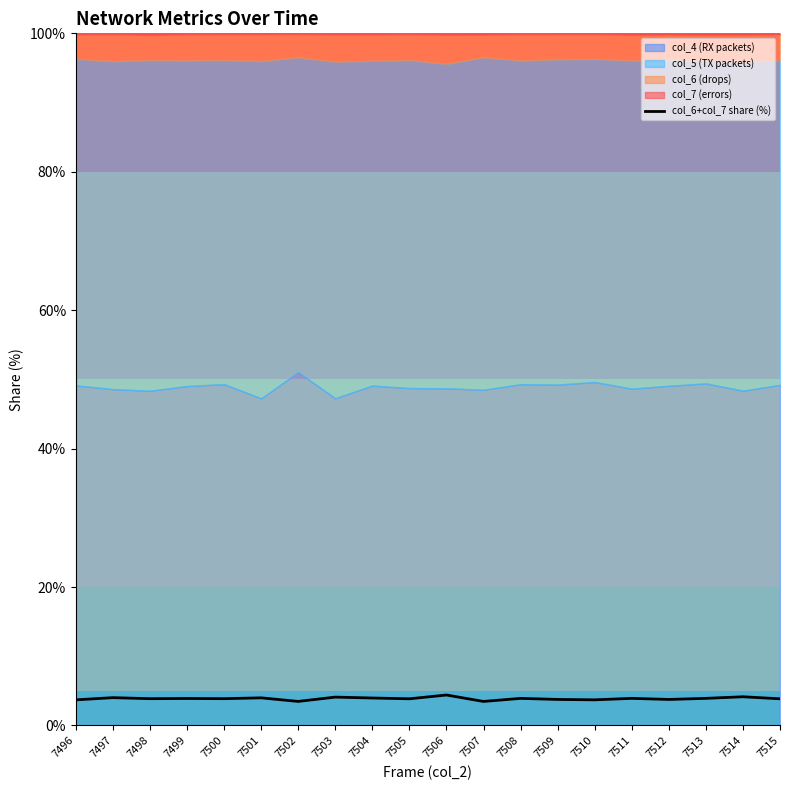

Reading right to left, transcribe all the data shown in this chart.

7515=3.9	7514=4.2	7513=3.9	7512=3.8	7511=3.9	7510=3.7	7509=3.8	7508=3.9	7507=3.5	7506=4.4	7505=3.9	7504=4.0	7503=4.1	7502=3.5	7501=4.0	7500=3.9	7499=3.9	7498=3.9	7497=4.0	7496=3.7